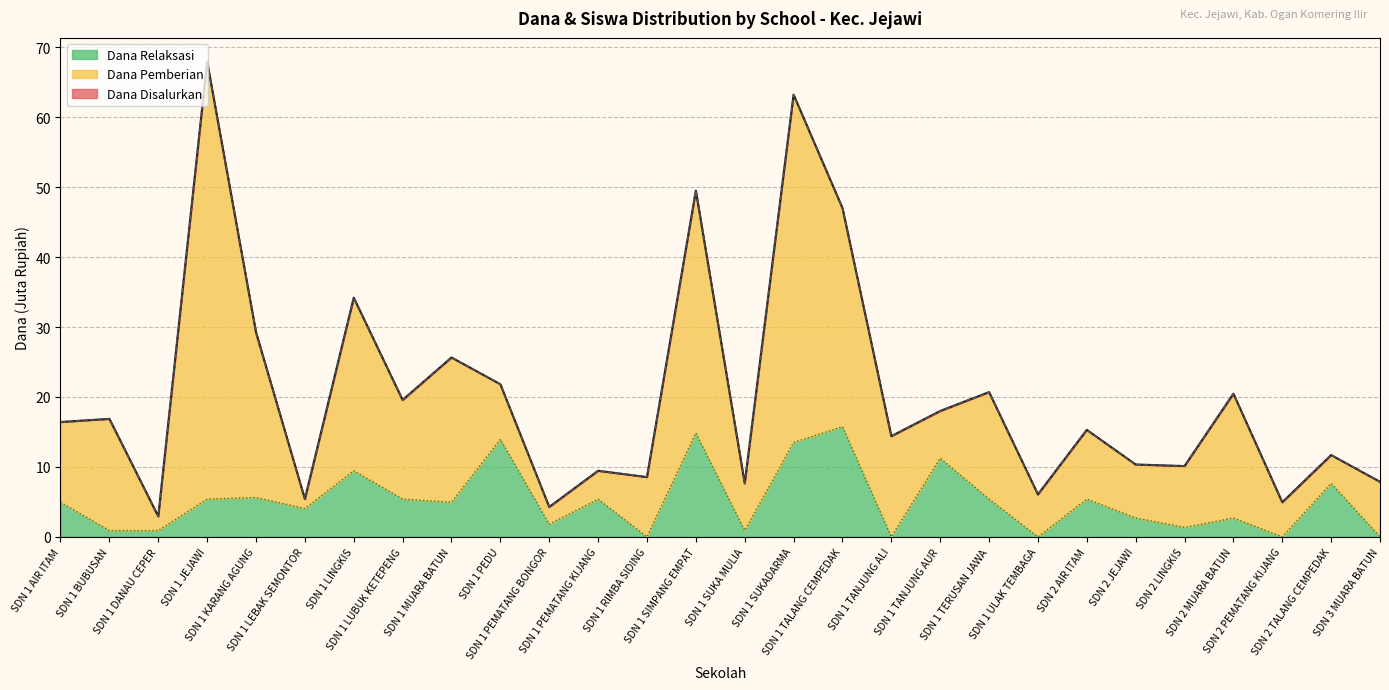

What position from the left is SDN 2 PEMATANG KIJANG?

26